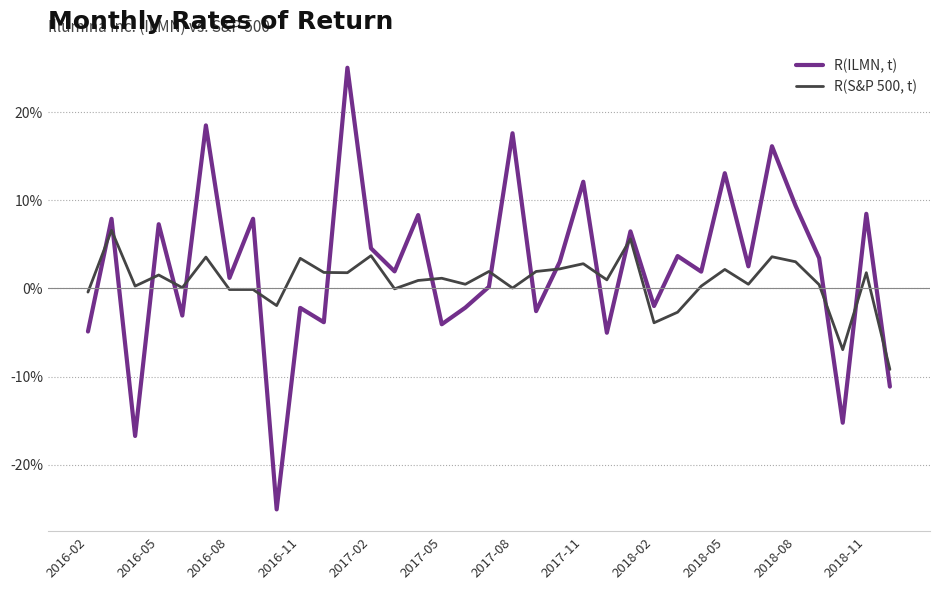

What are all the series names shown in the legend?

R(ILMN, t), R(S&P 500, t)